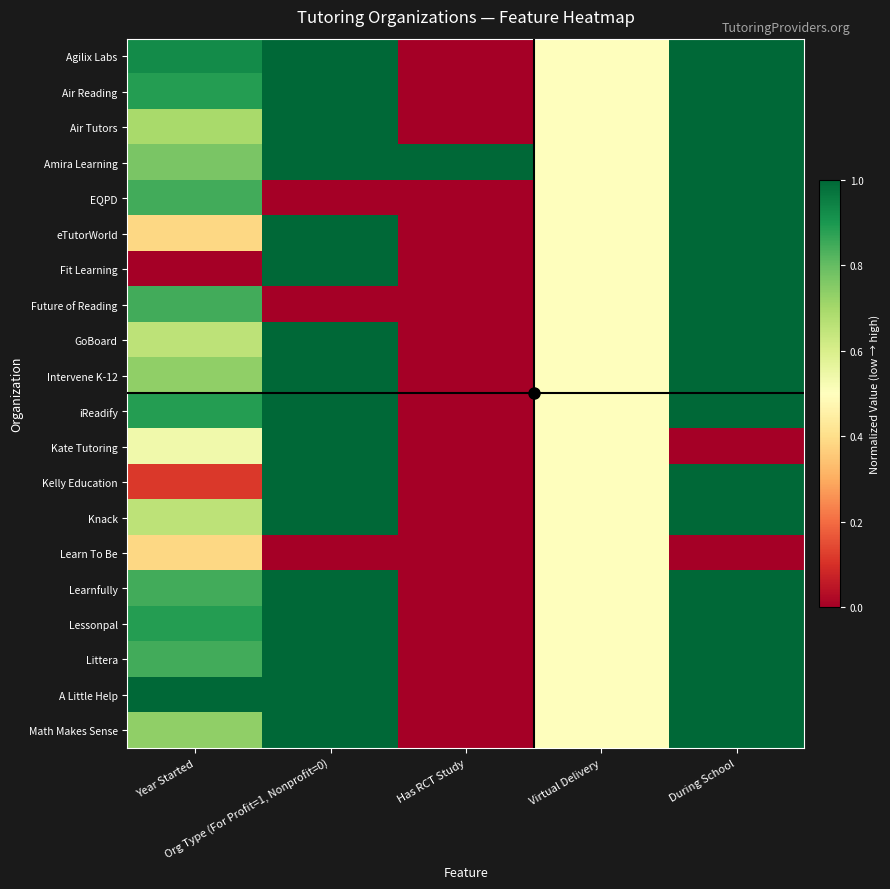

Rank the series at During School from lowest to highest value.

Kate Tutoring, Learn To Be, Agilix Labs, Air Reading, Air Tutors, Amira Learning, EQPD, eTutorWorld, Fit Learning, Future of Reading, GoBoard, Intervene K-12, iReadify, Kelly Education, Knack, Learnfully, Lessonpal, Littera, A Little Help, Math Makes Sense